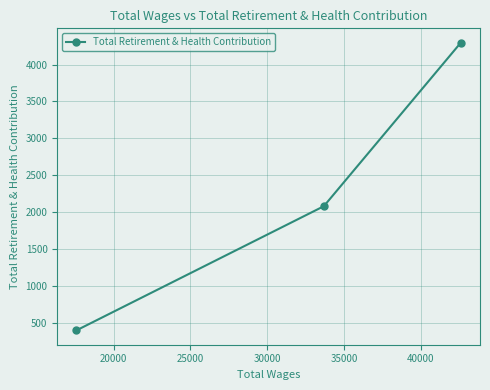

What is the difference between the maximum and minimum values?

3897